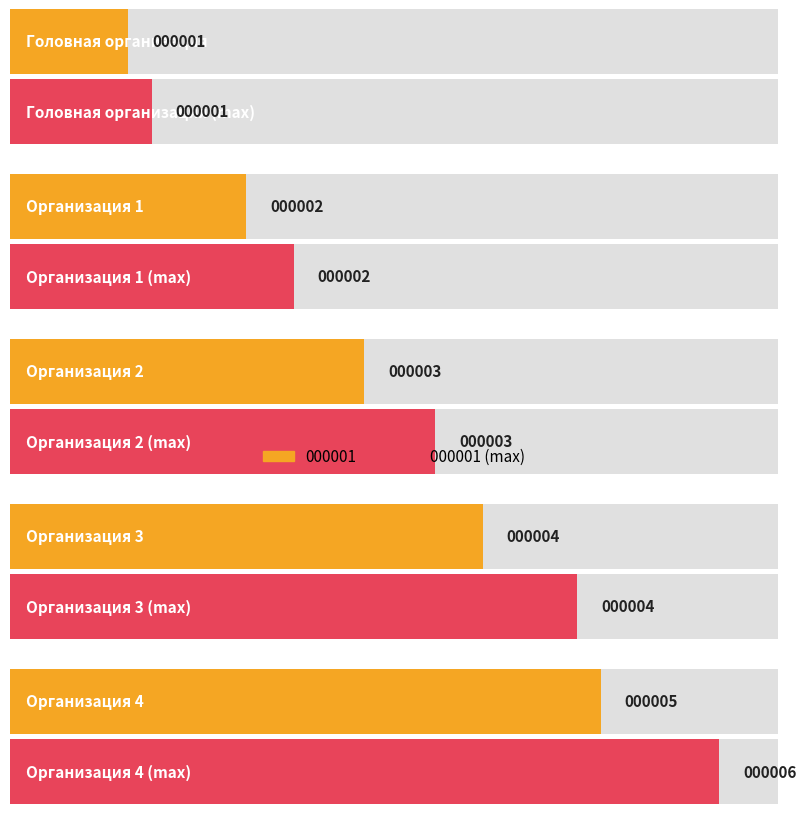

What is the difference between the 000003 values at Организация 2 and Организация 1?

1